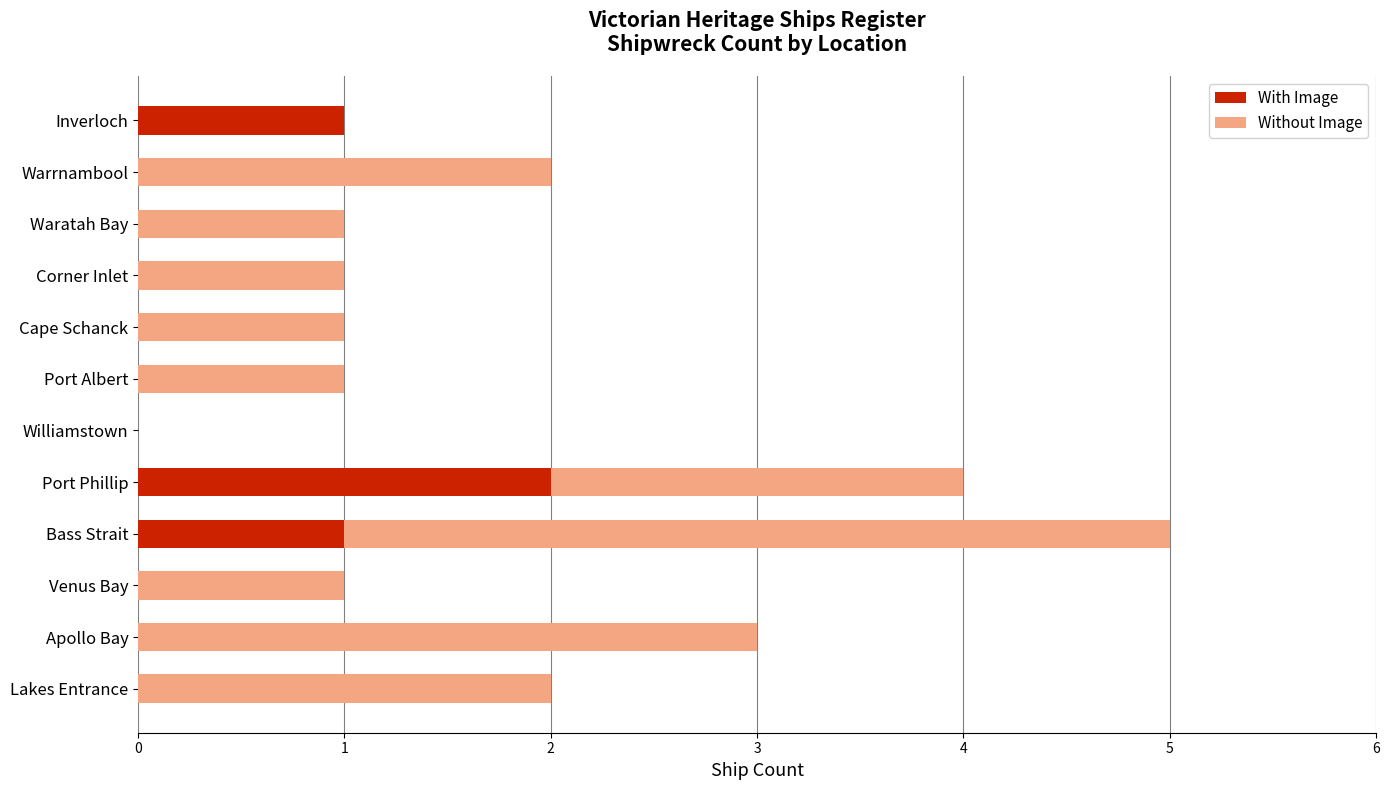

The value of With Image at Venus Bay is -1. True or false?

False